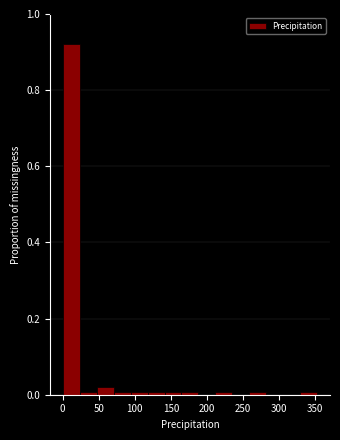

Which range on the x-axis has the tallest bar?

0 to 25